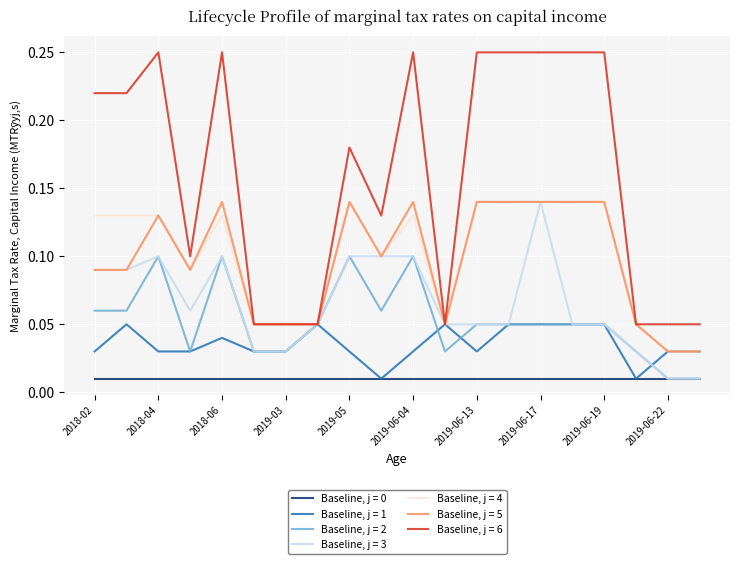

Which series has the widest spread of values?

Baseline, j = 6